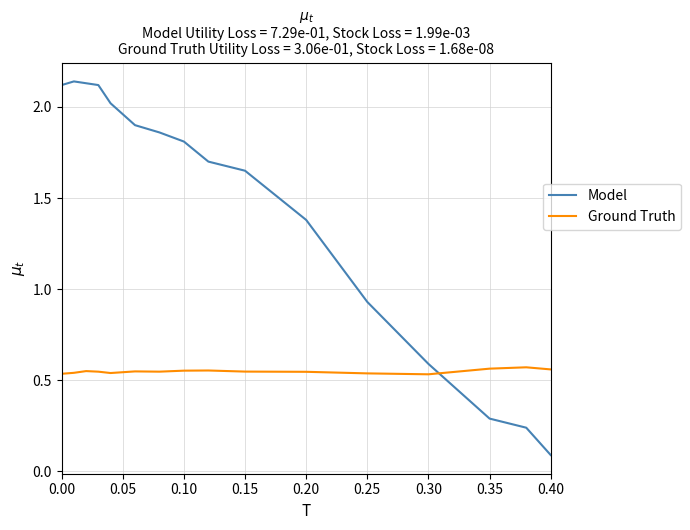

Which series has the largest total across all categories?

Model